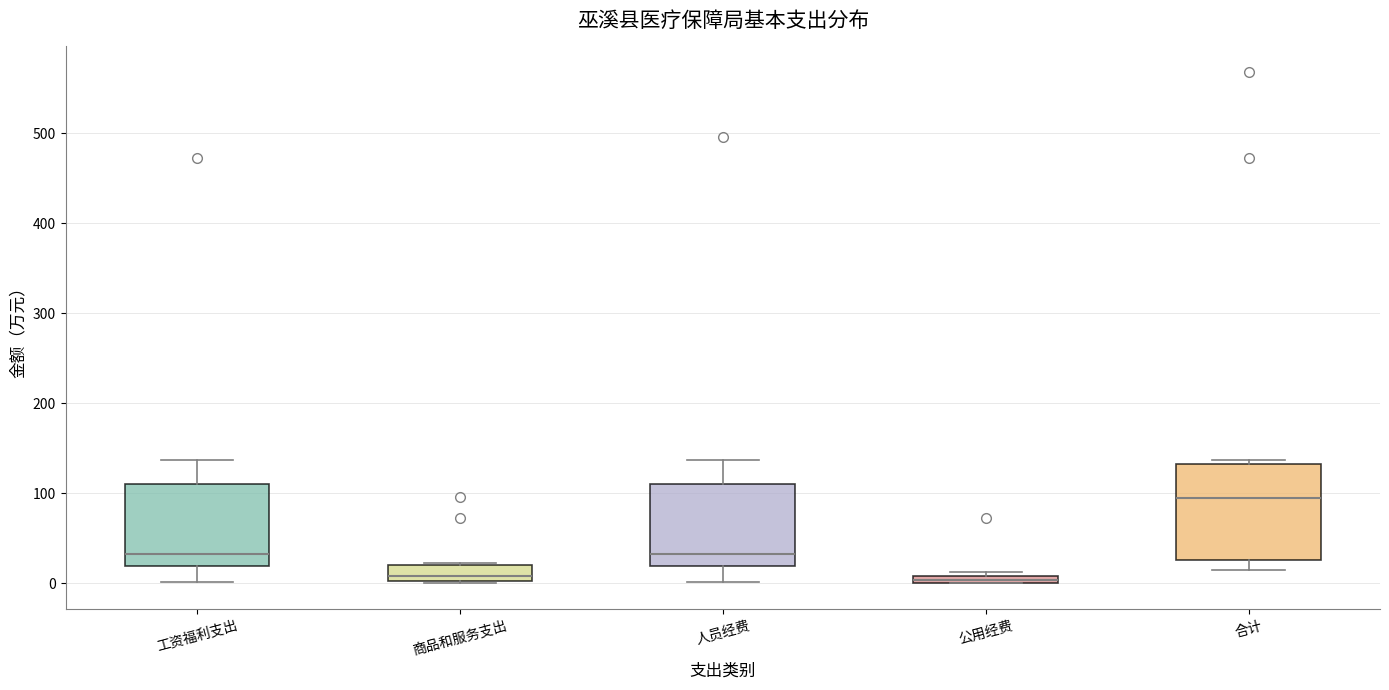

Where is the lower edge of the box for 公用经费 on the y-axis? The values are not printed on the chart, so give them approximately, as read against the axis.

0